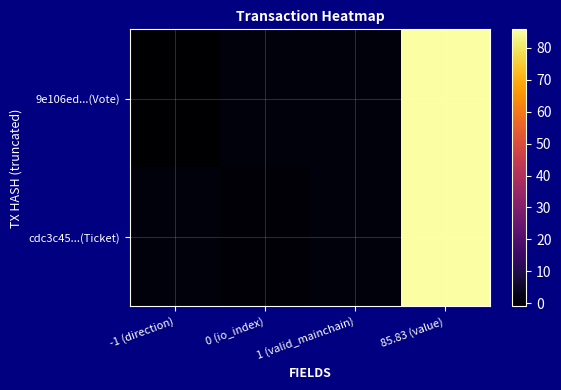

What is the greatest value displayed?

85.8